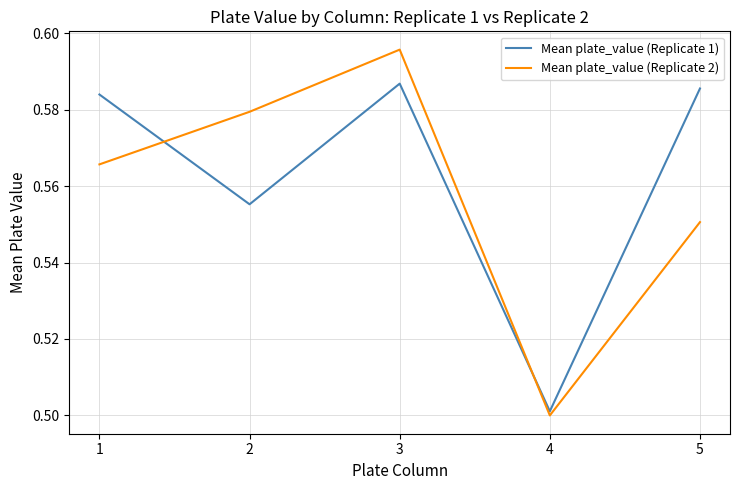

What is the sum of the Mean plate_value (Replicate 1) values at 4 and 5?

1.1